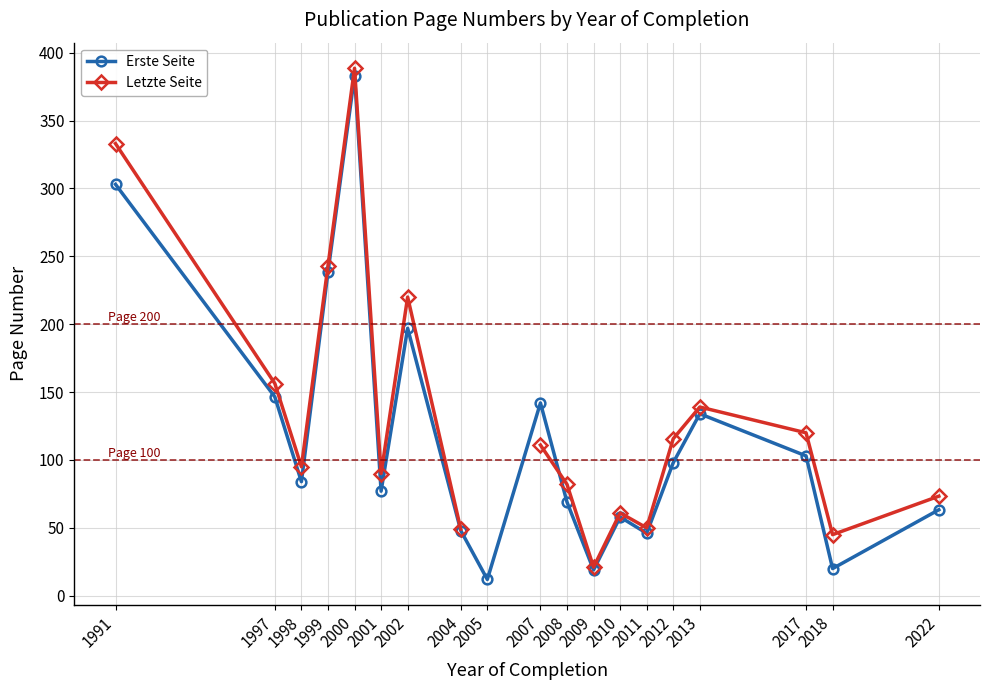

In Erste Seite, how many points are lower than both neighbors (excluding endpoints)?

6